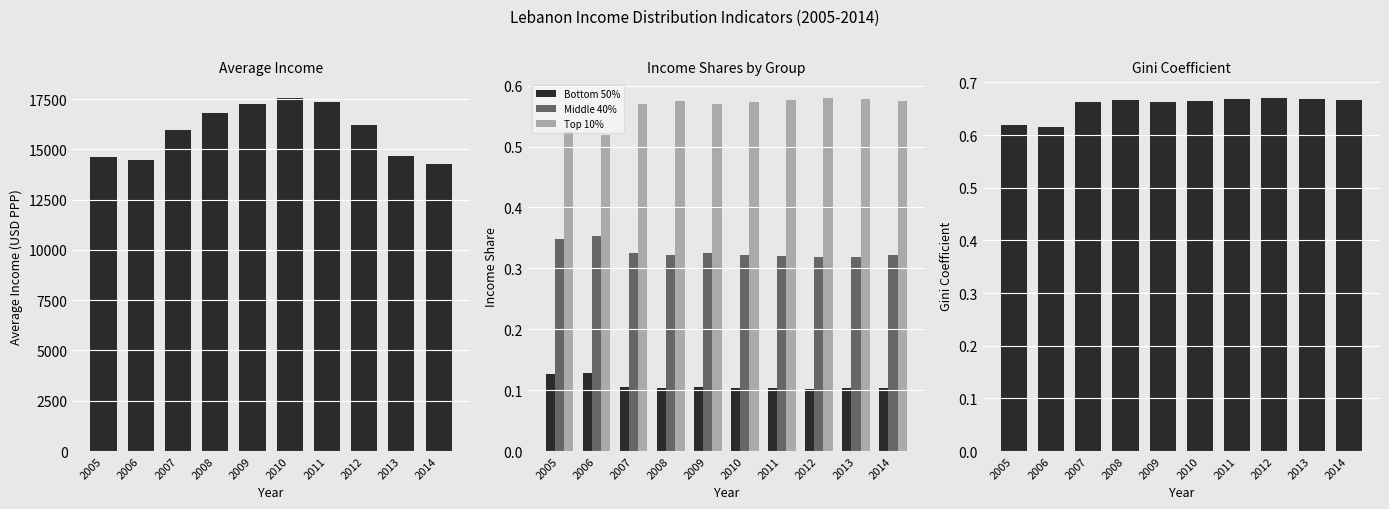

What is the value of the Middle 40% bar at the 10th from the left?

0.3